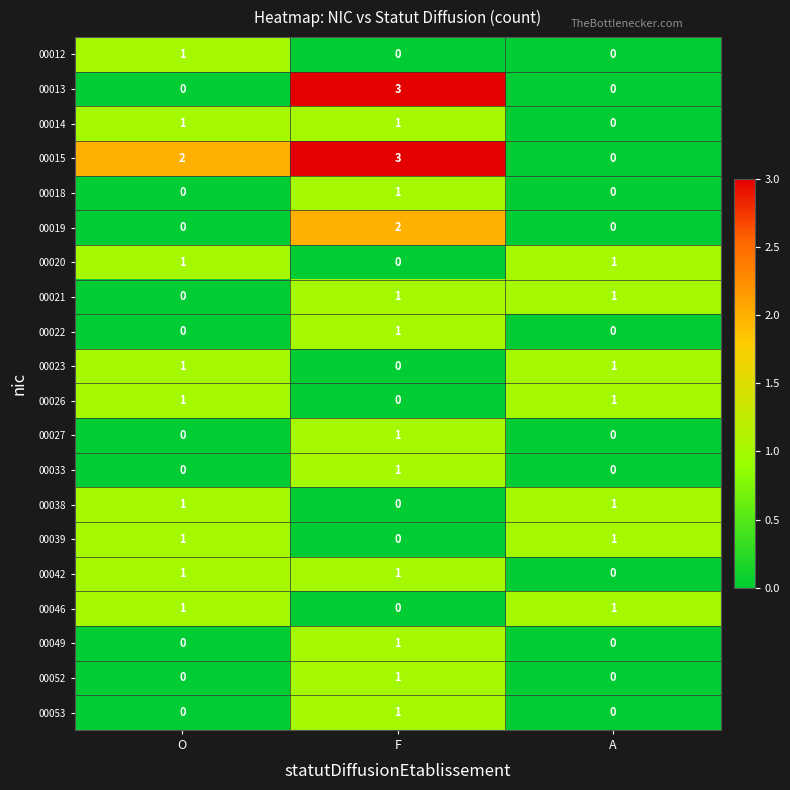

At which category does the chart reach its peak across all series?

F